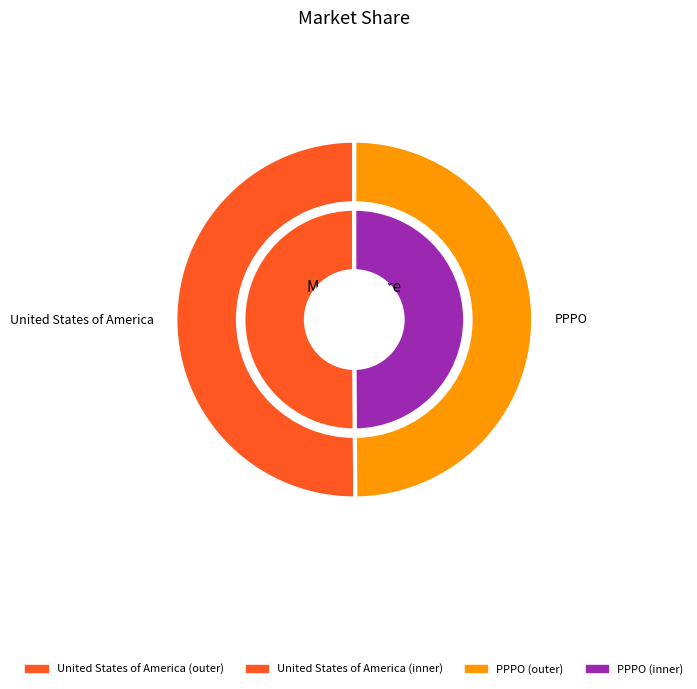

To the nearest percent, what portion does PPPO represent?

50%